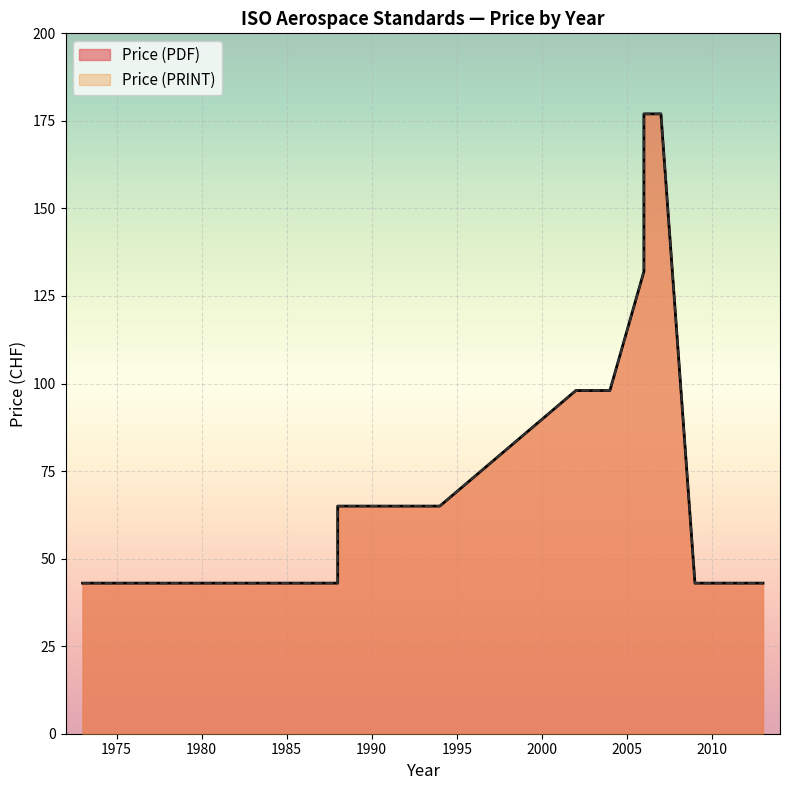

At 2006, list the series in order from smallest to largest.

Price (PDF), Price (PRINT)